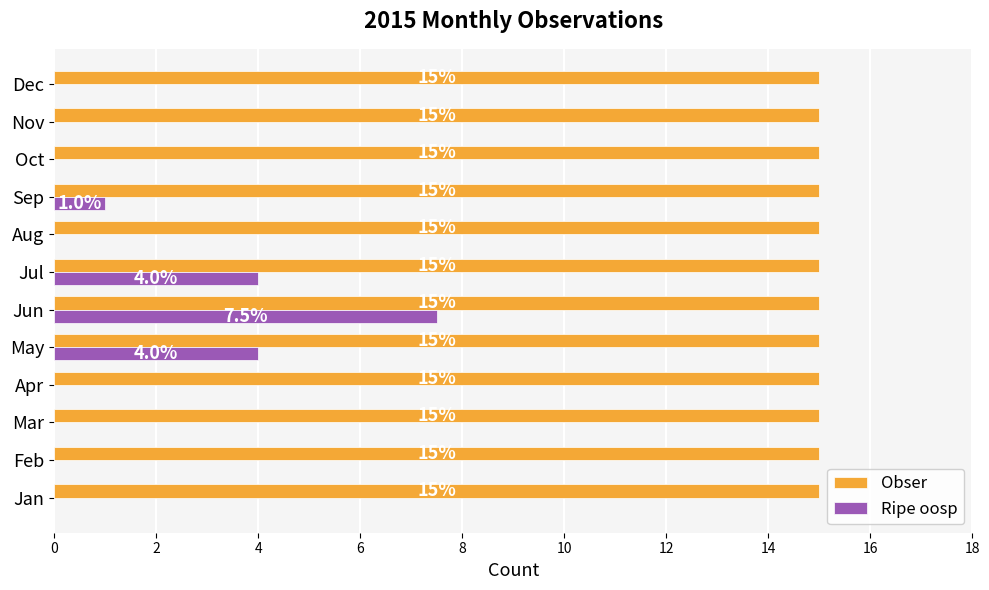

Read the Ripe oosp value at Jun.

7.5